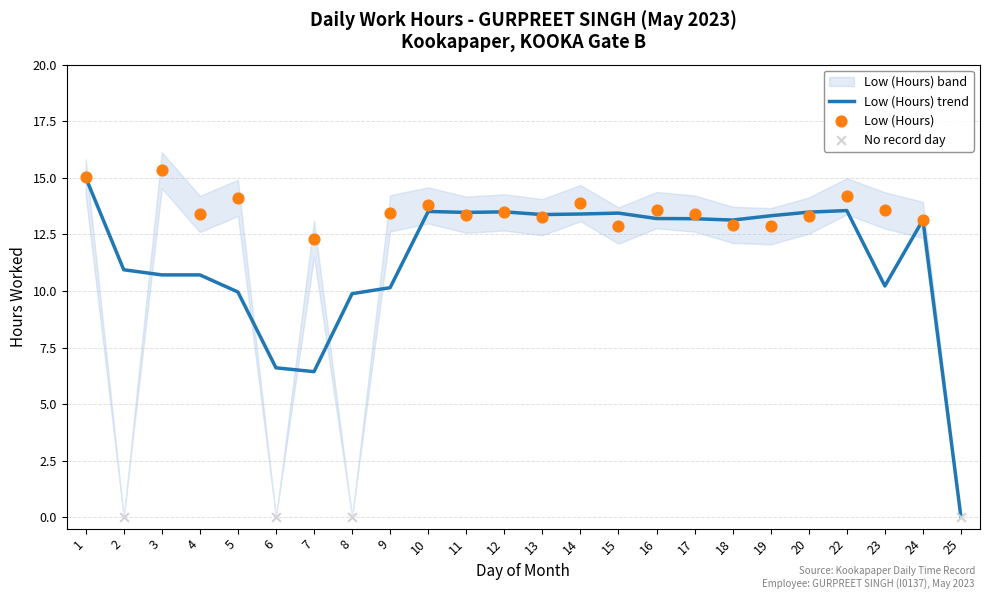

Which has a higher value, 1 or 15?

1